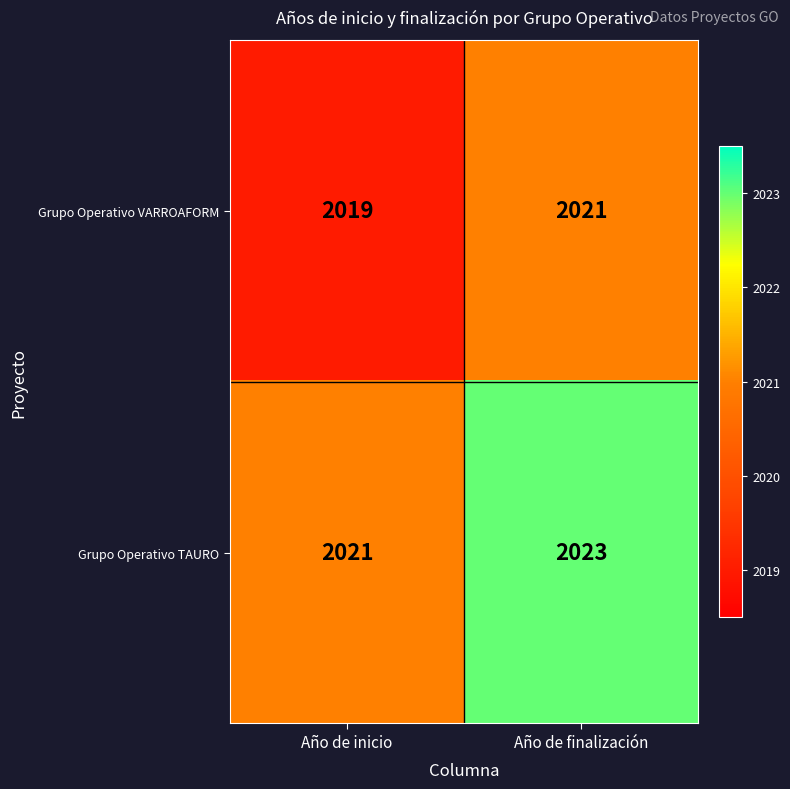

List the series in order of their overall mean, highest first.

Grupo Operativo TAURO, Grupo Operativo VARROAFORM